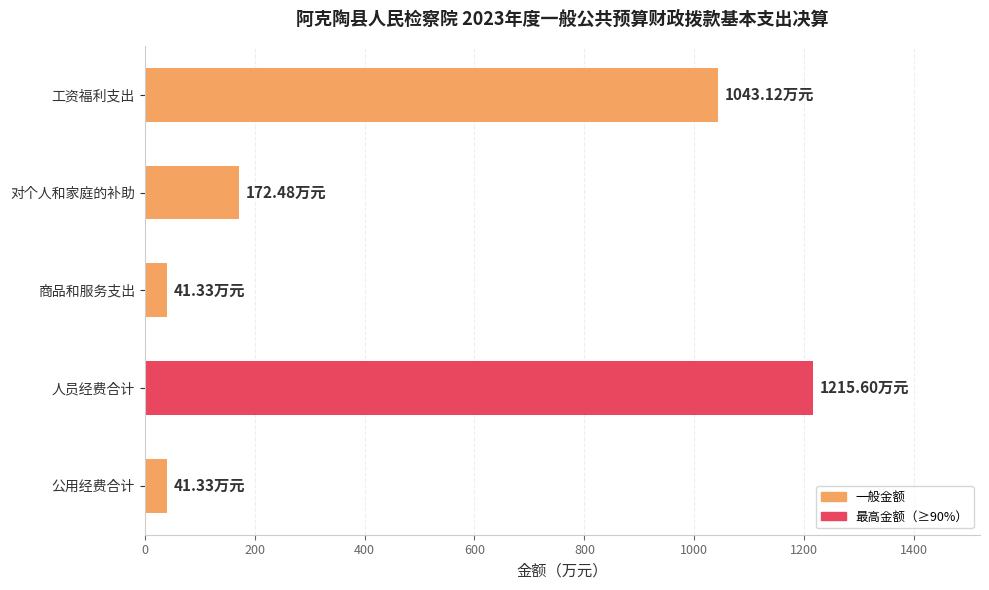

What is the ratio of the value at 工资福利支出 to the value at 商品和服务支出?

25.2